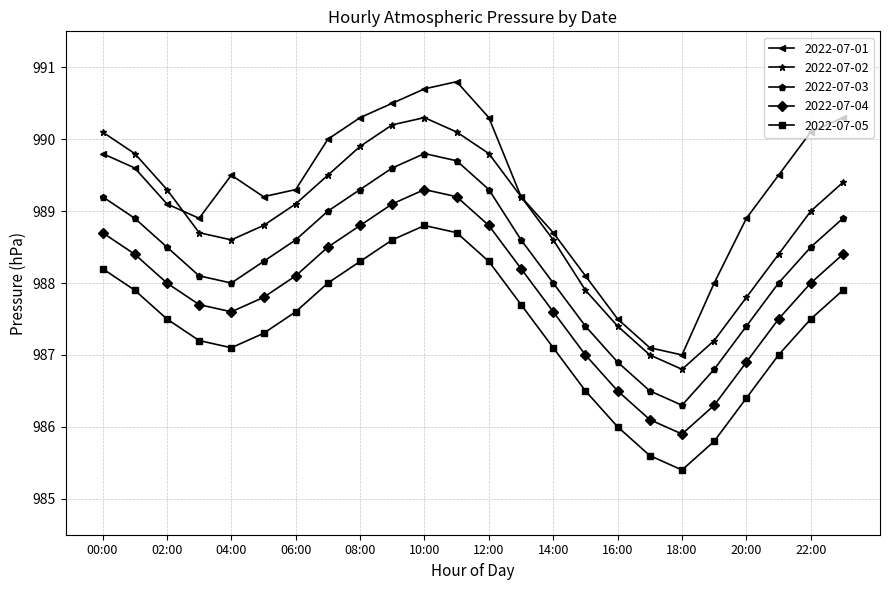

What is the sum of all 2022-07-05 values?

23696.4